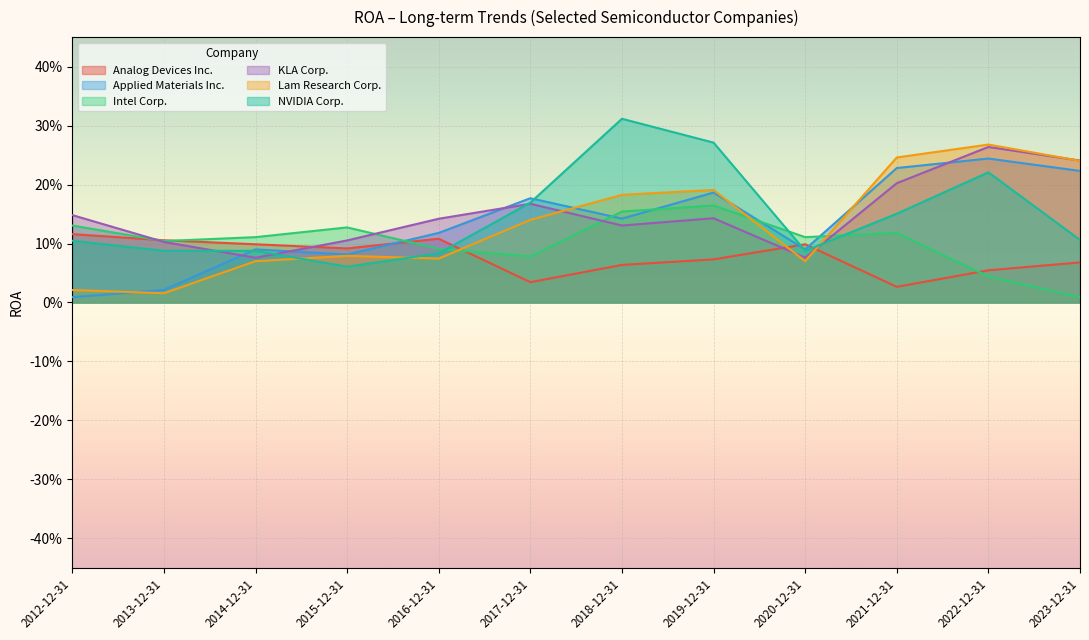

Does the chart display data point markers on the line(s)?

No